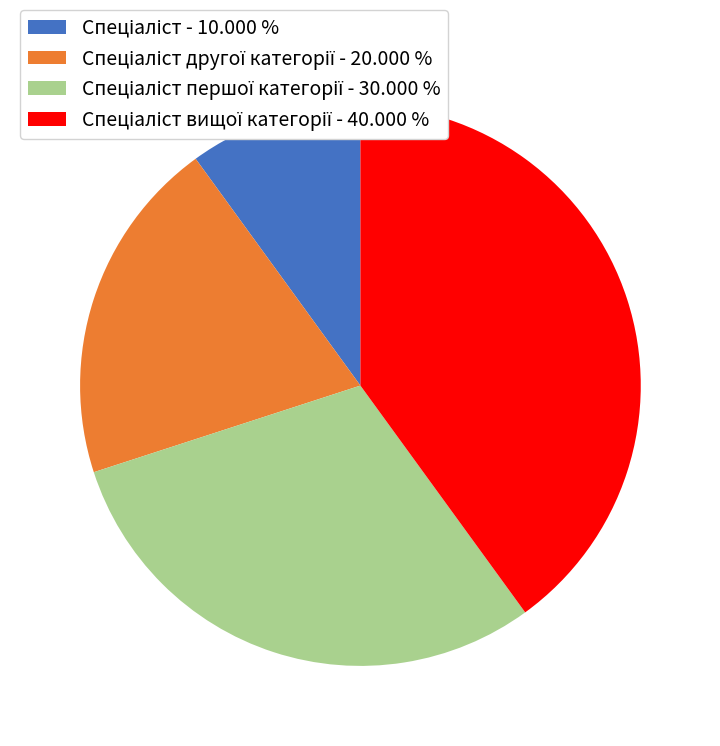

Does any single category account for the majority?

No